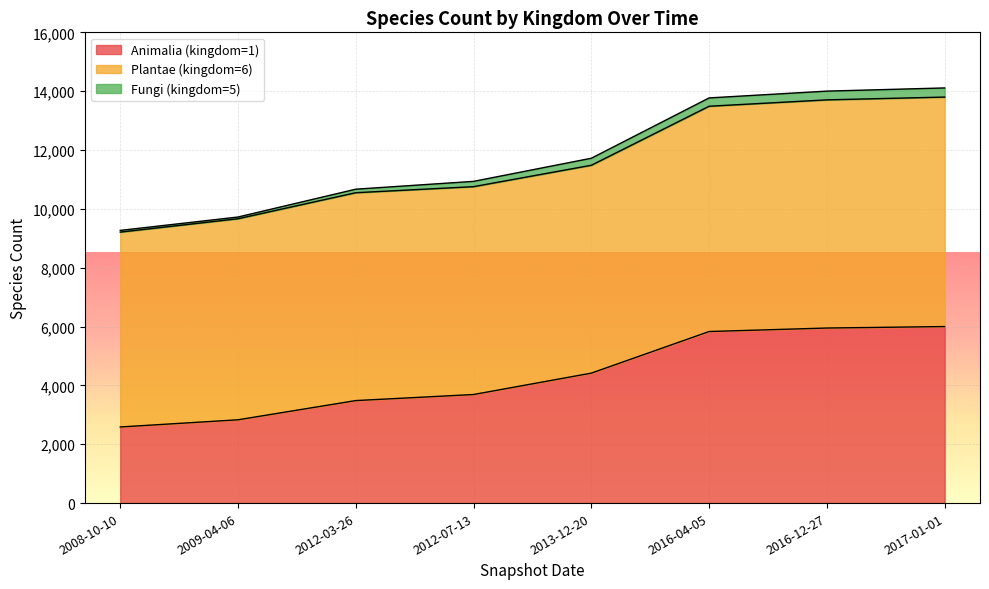

True or false: Animalia (kingdom=1) has more than 2 interior local peaks.

False